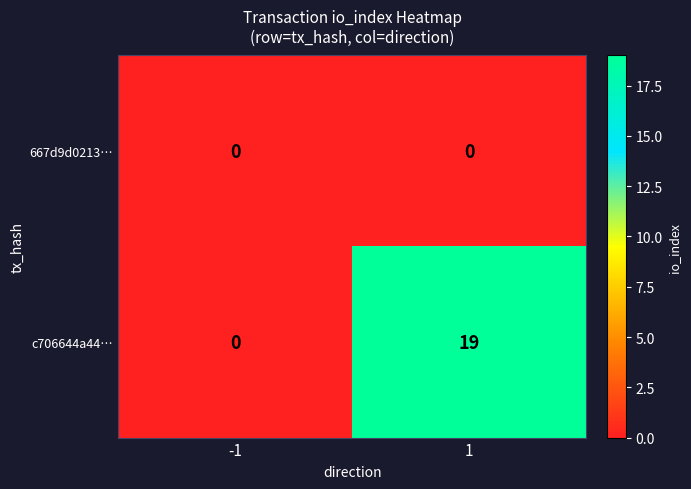

What is the maximum value for c706644a44…?

19